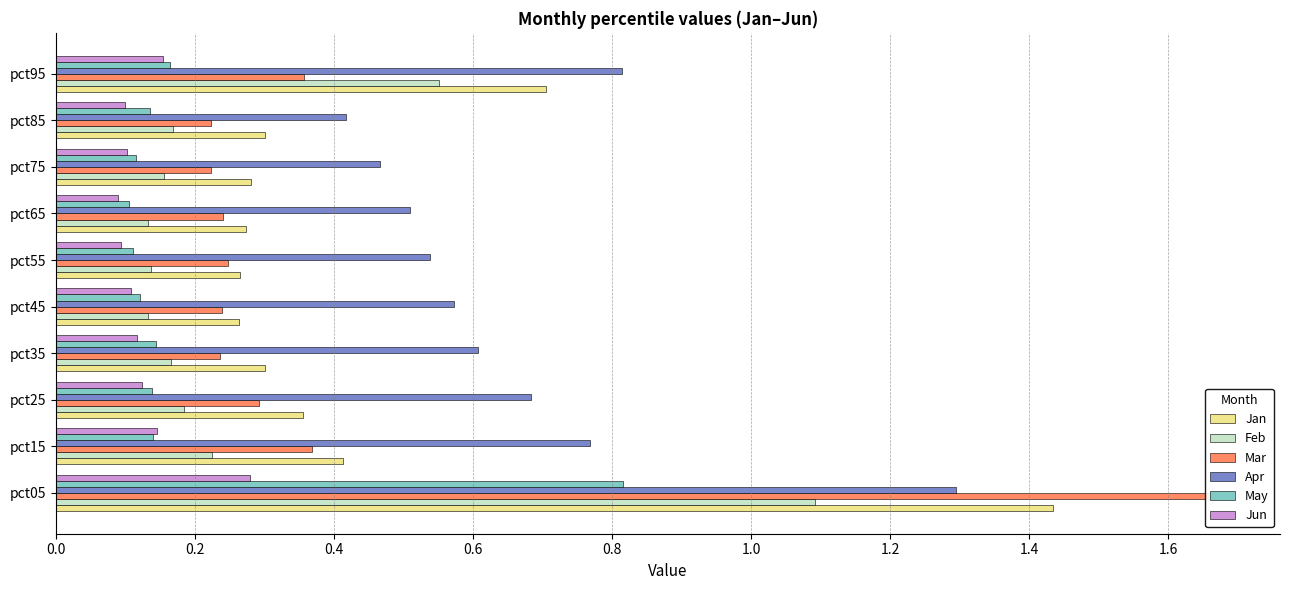

What is the label of the 1st bar from the right?

1.8